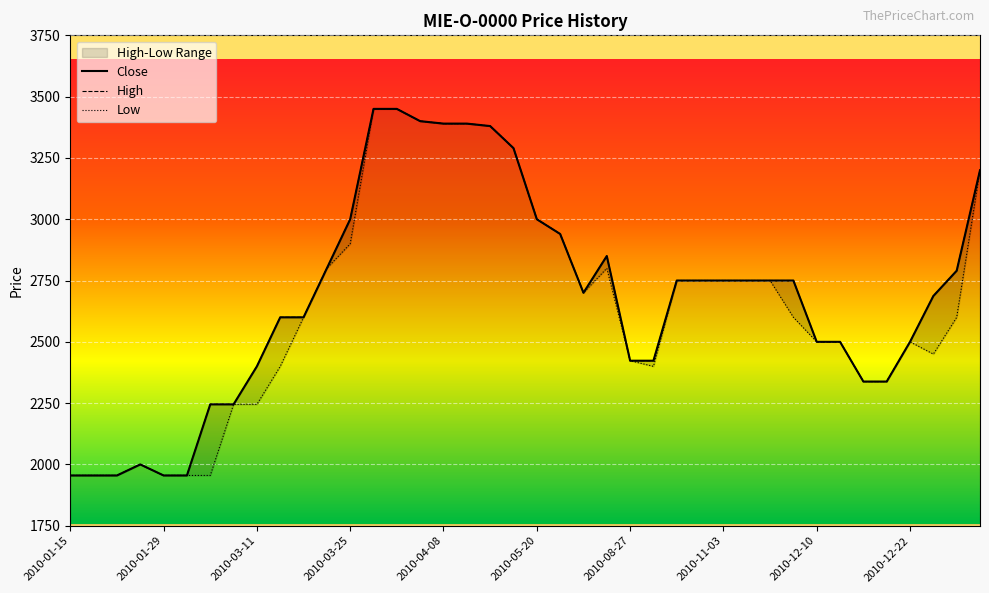

What is the difference between the maximum and minimum values in the Close series?

1495